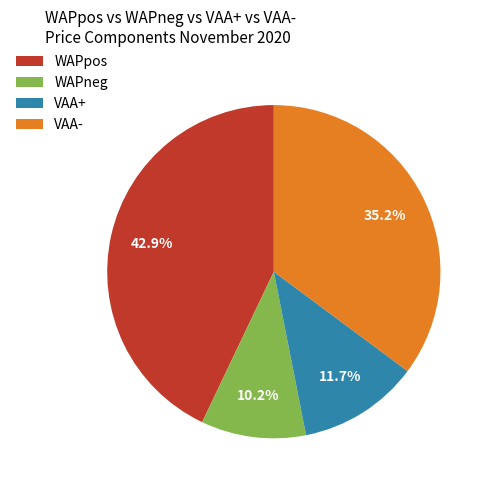

Which has a higher value, VAA- or VAA+?

VAA-